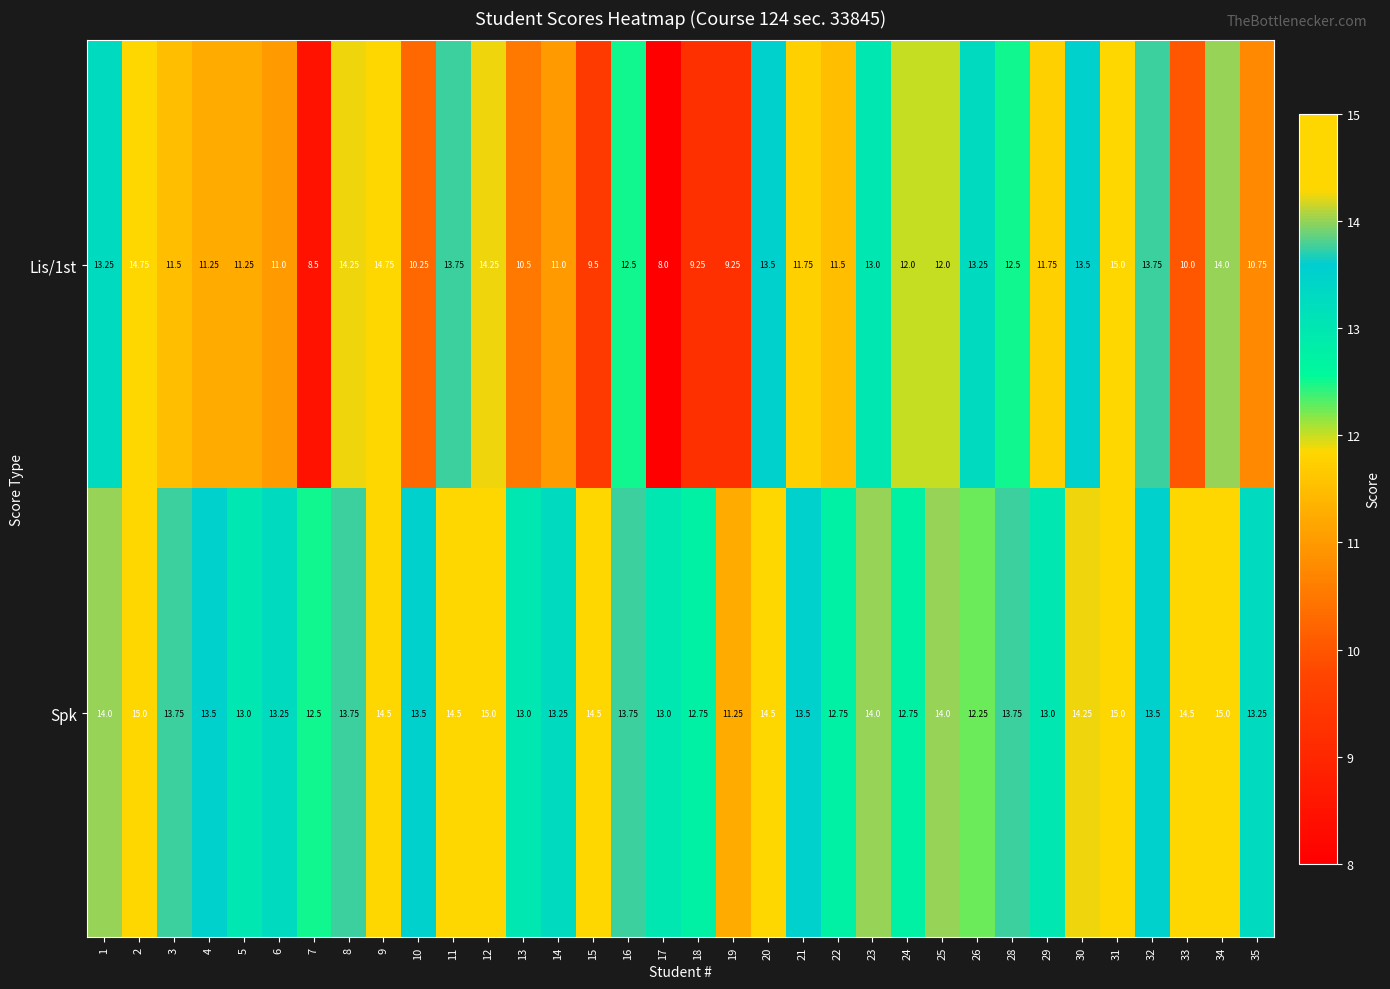

What is the total value across all series at 13?

23.5